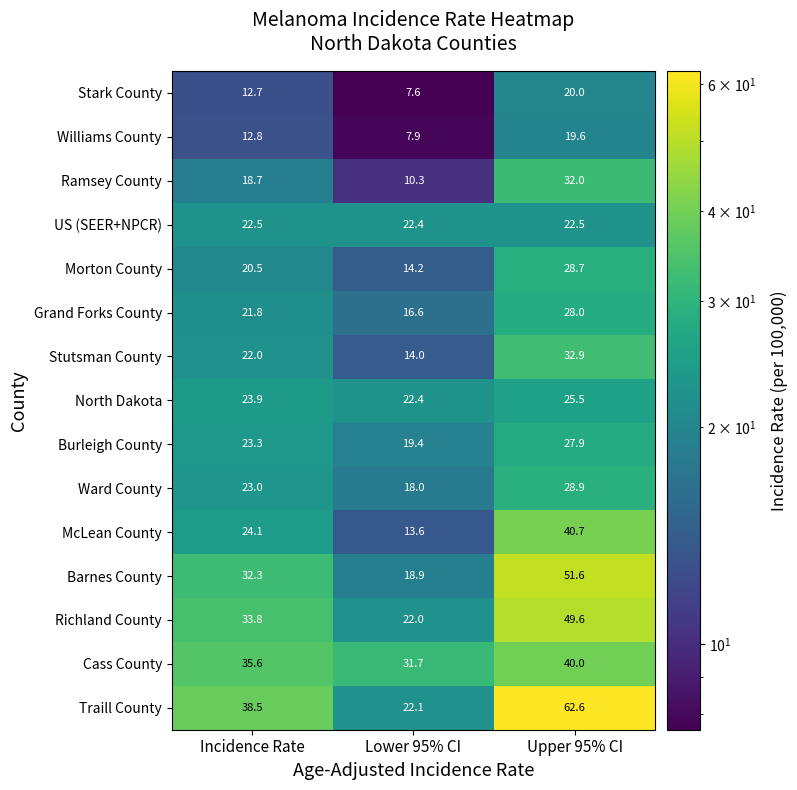

What is the maximum value shown in the chart?

62.6